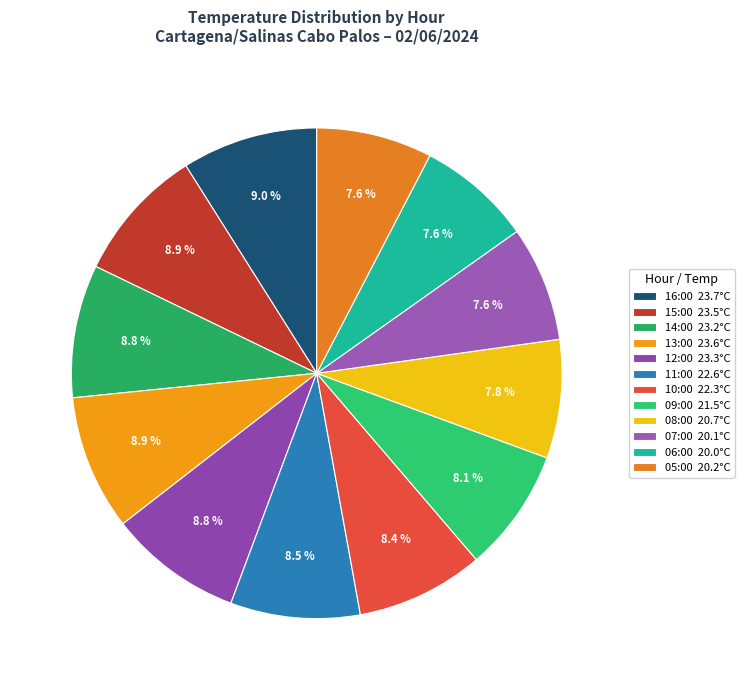

What percentage is the 08:00 slice, to the nearest percent?

8%